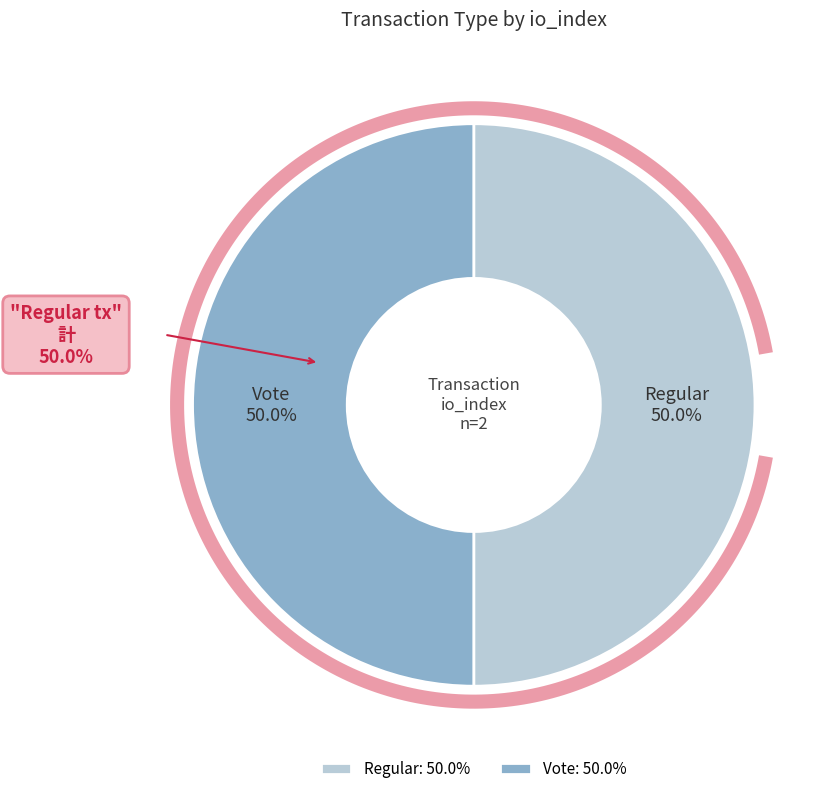

Which has a higher value, Regular (io_index=0) or Vote (io_index=2)?

Vote (io_index=2)